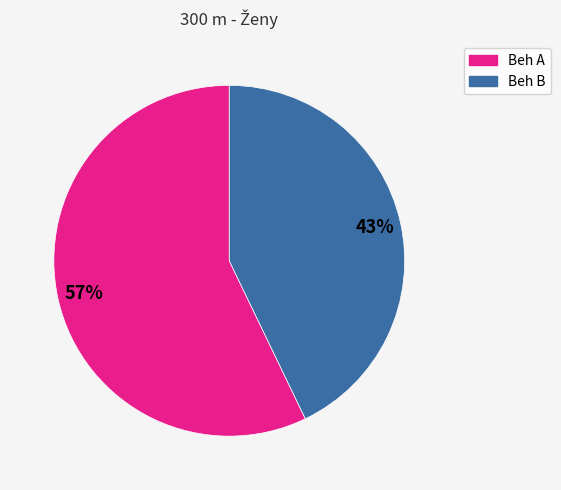

Is it true that Beh B is 54% of the pie?

False